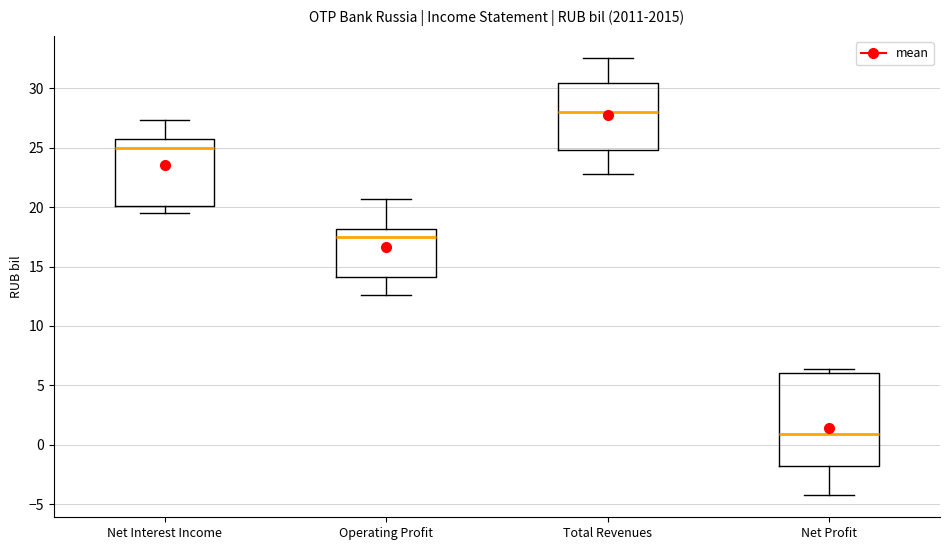

Reading left to right, read every box against the y-axis: the position of its median line, the range the box covers, and the ends of its whiskers. The values are not printed on the chart, so give them approximately, as read against the axis.

Net Interest Income: median 25.0, box 20.0 to 26.0, whiskers 19.5 to 27.5
Operating Profit: median 17.5, box 14.0 to 18.0, whiskers 12.5 to 20.5
Total Revenues: median 28.0, box 25.0 to 30.5, whiskers 23.0 to 32.5
Net Profit: median 1.0, box -2.0 to 6.0, whiskers -4.5 to 6.5